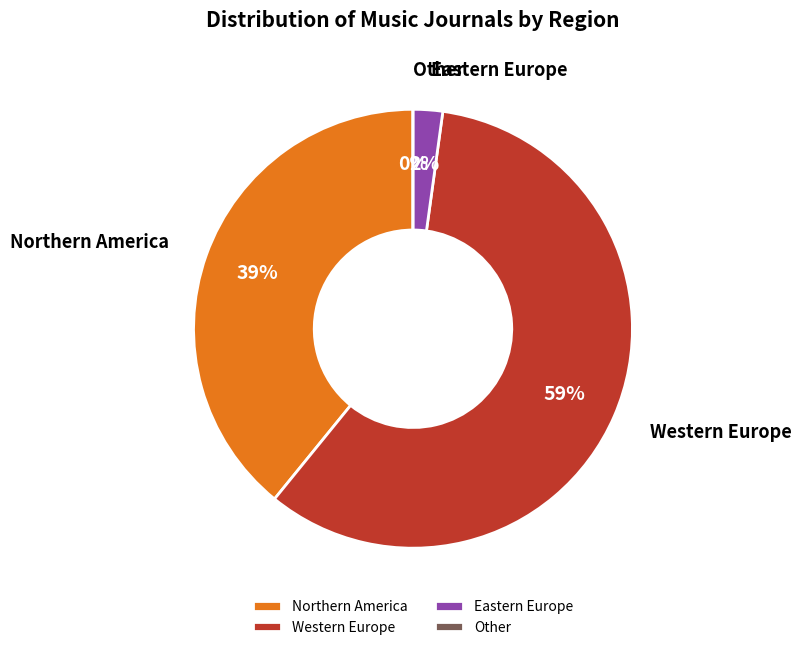

How many slices are in this pie chart?

4